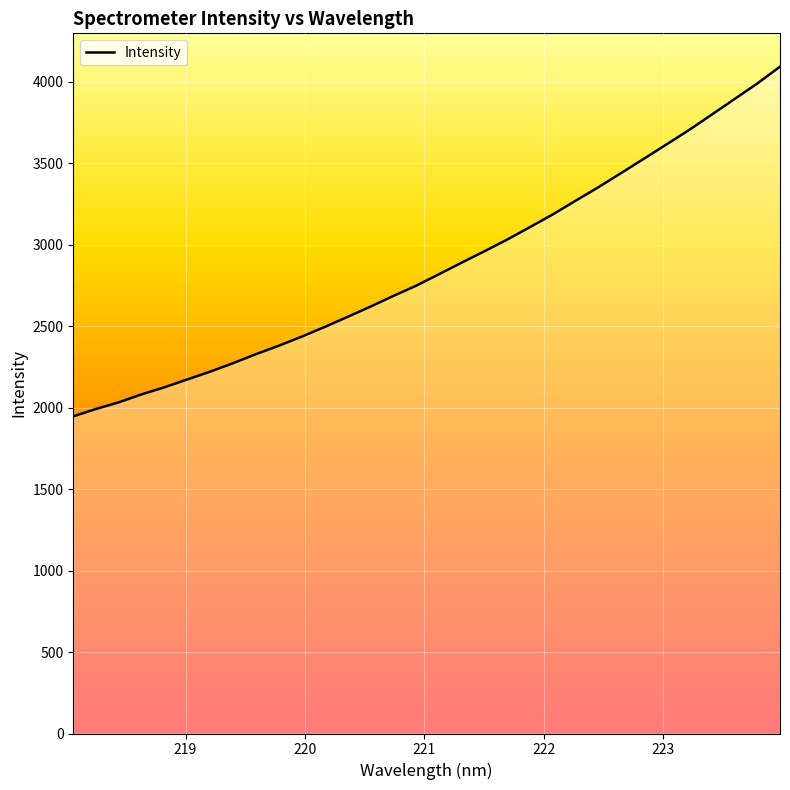

True or false: there are more than 2 points higher than both neighbors.

False